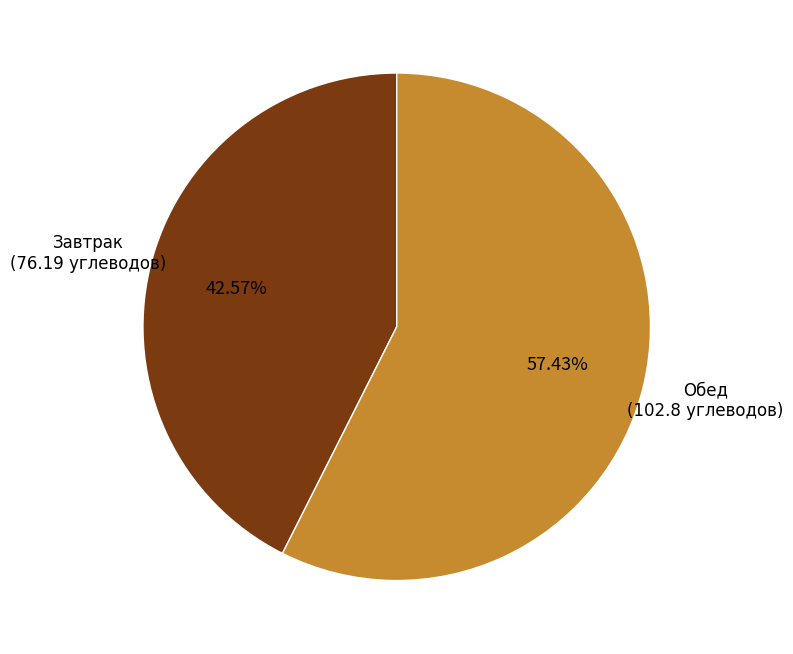

Between Обед and Завтрак, which is larger?

Обед